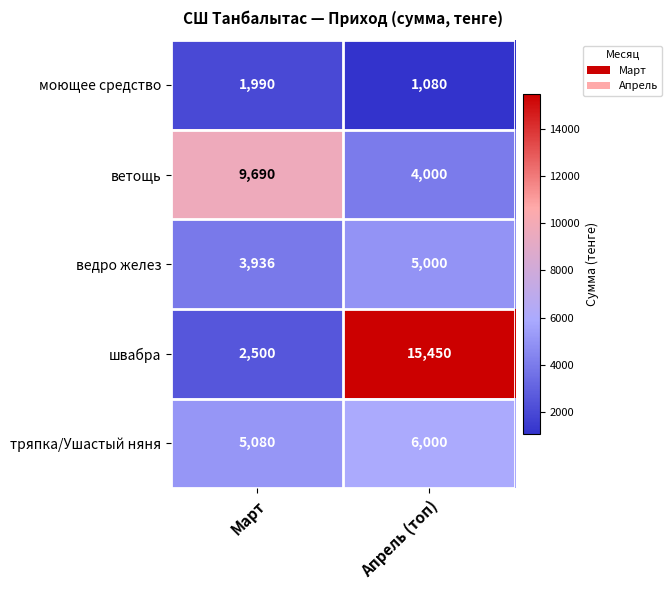

At Март, list the series in order from largest to smallest.

ветощь, тряпка/Ушастый няня, ведро желез, швабра, моющее средство